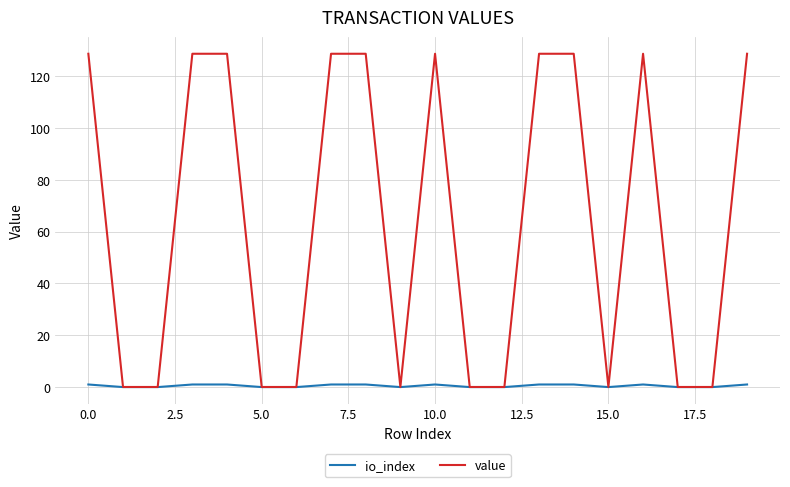

Which series has the largest total across all categories?

value